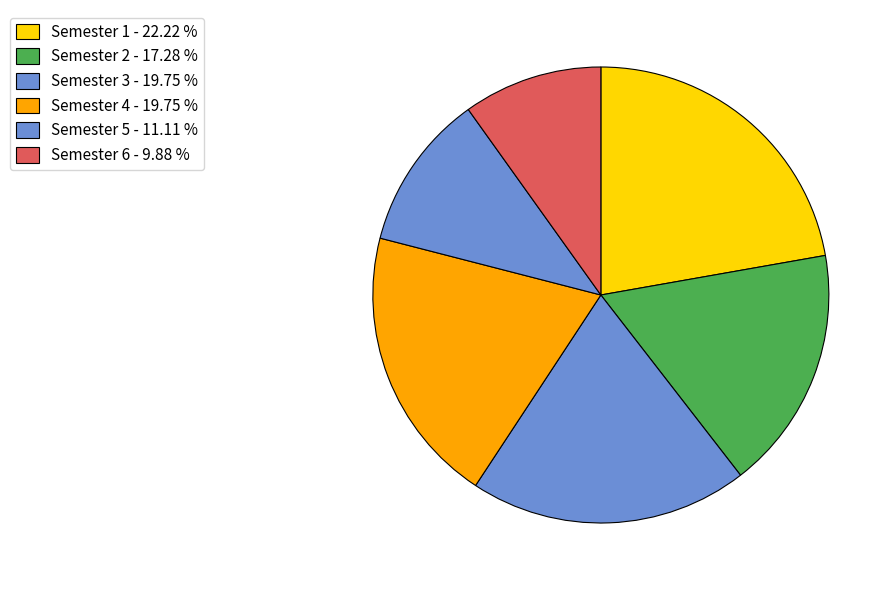

What is the total percentage of Semester 5 and Semester 3?

31.0%